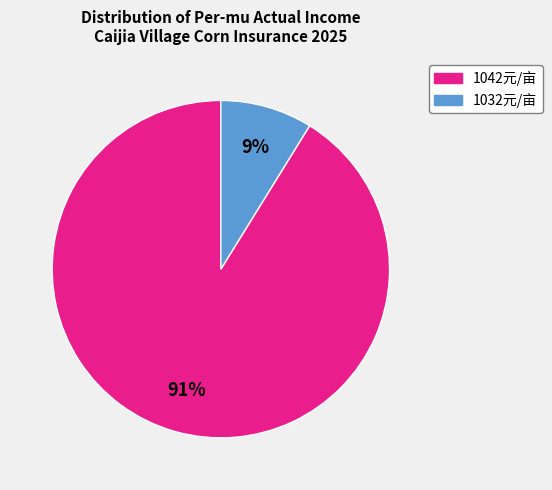

To the nearest percent, what is the difference between the largest and smallest slice percentages?

82%